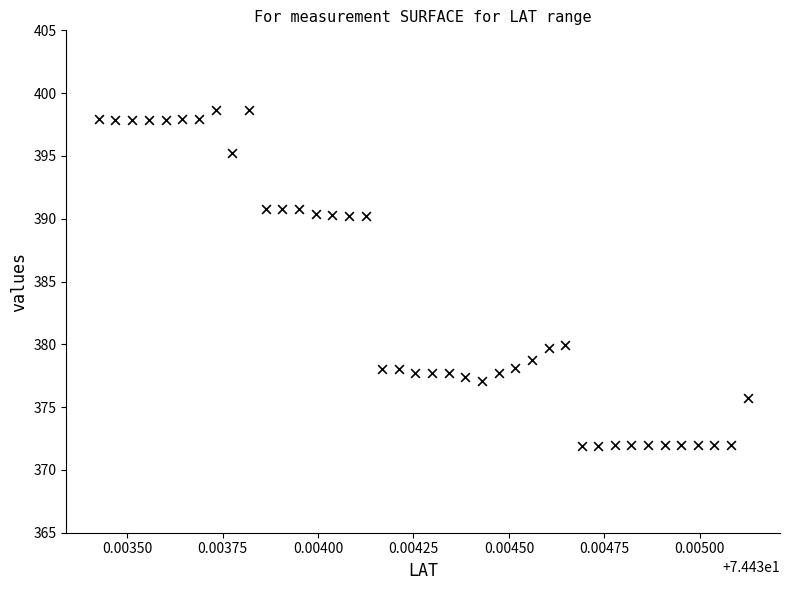

What is the range of Y values (max minus min)?

26.7